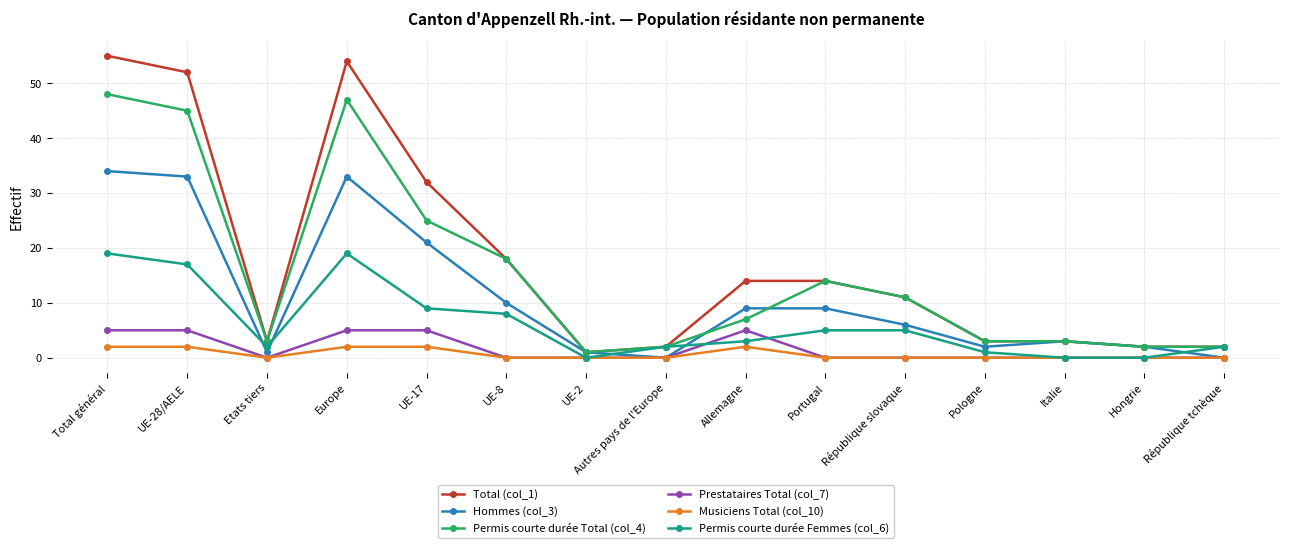

What is the label of the 15th point from the left?

République tchèque